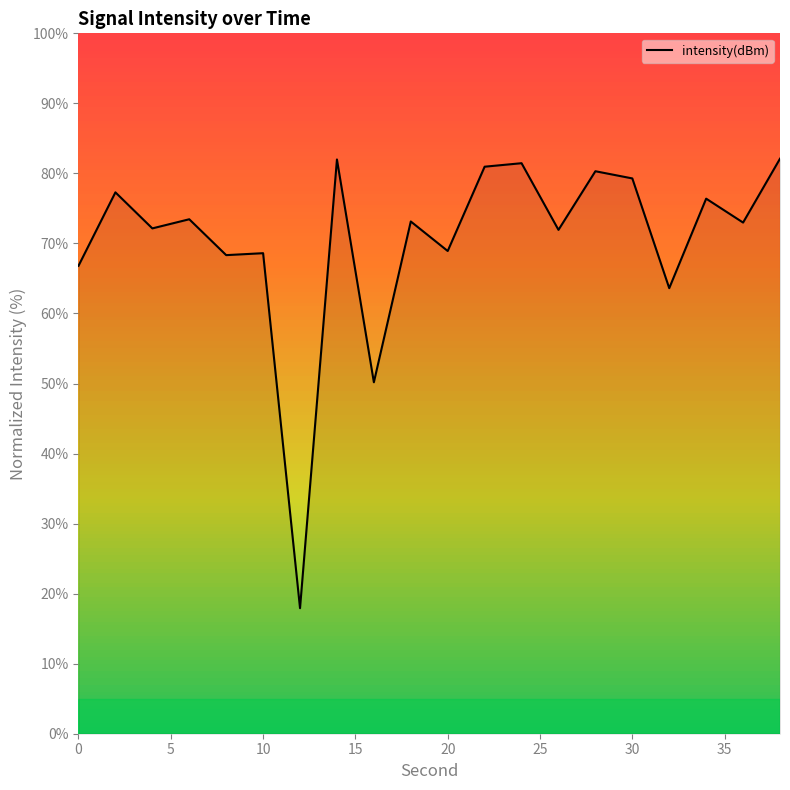

What is the sum of all values?

1407.8